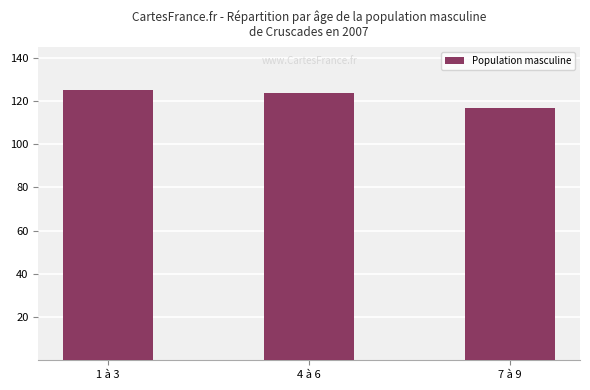

What is the difference between the second highest and minimum values?

6.6